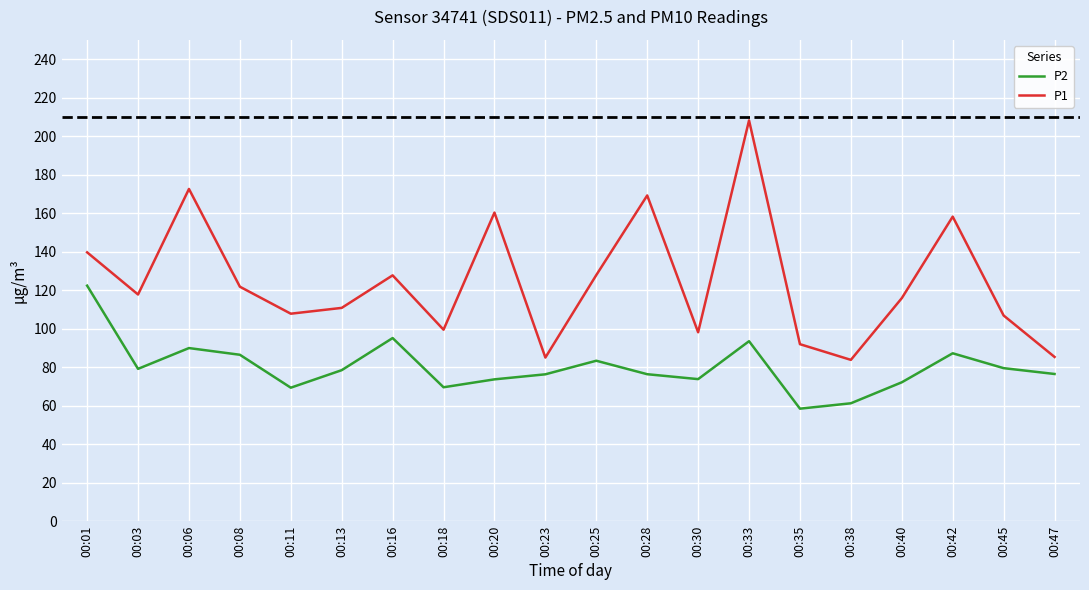

What is the sum of the P1 values at 00:16 and 00:13?

238.5